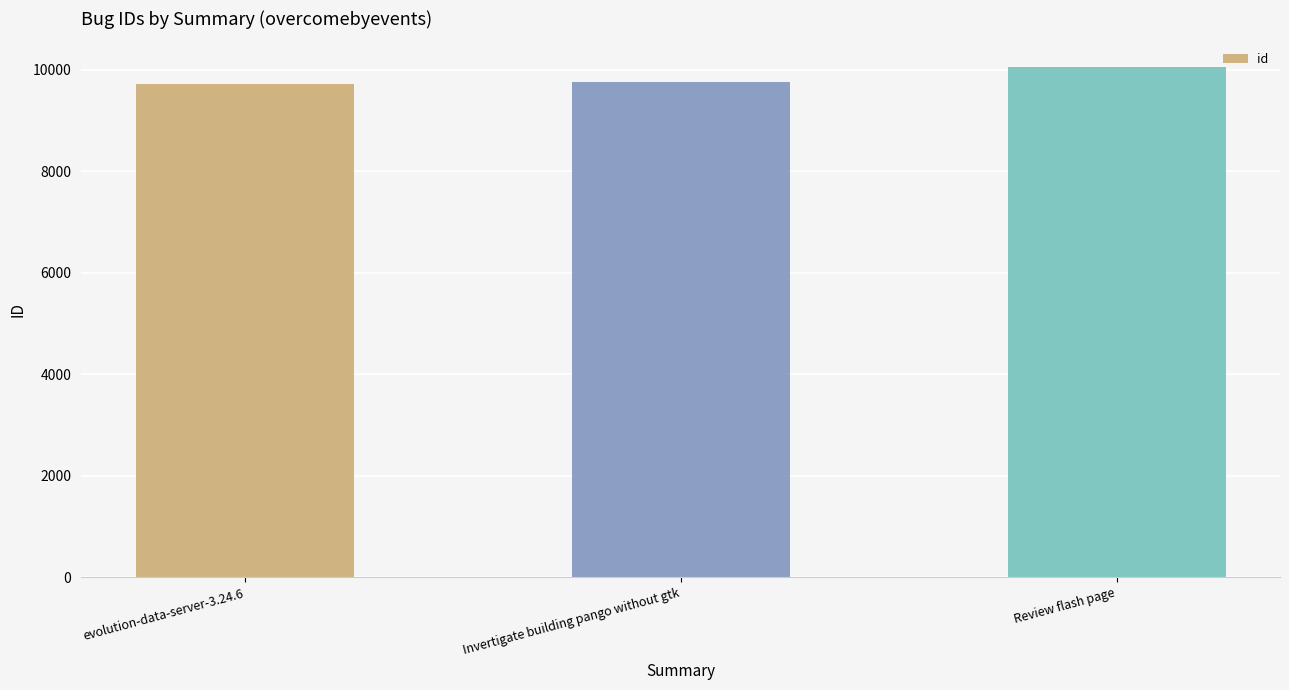

Is it true that the value at evolution-data-server-3.24.6 is 9729?

True